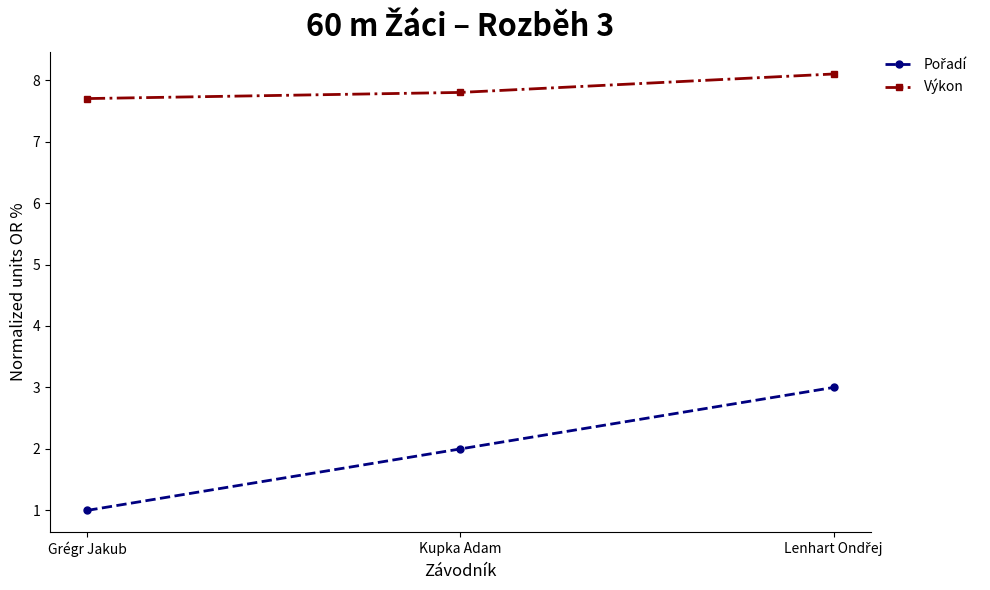

What is the total value across all series at Kupka Adam?

9.8